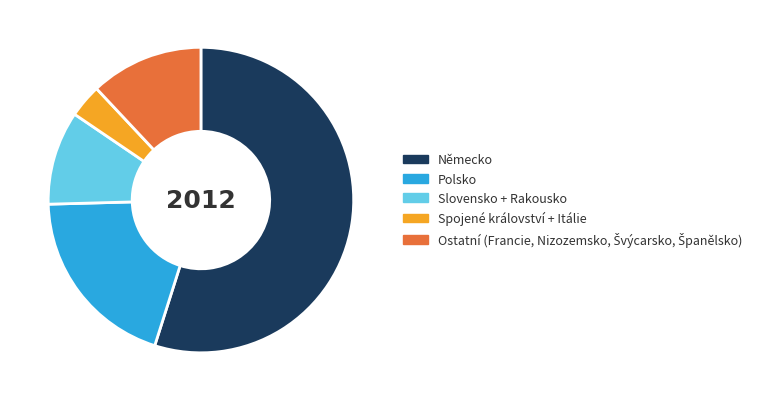

Count the number of slices in the pie.

5